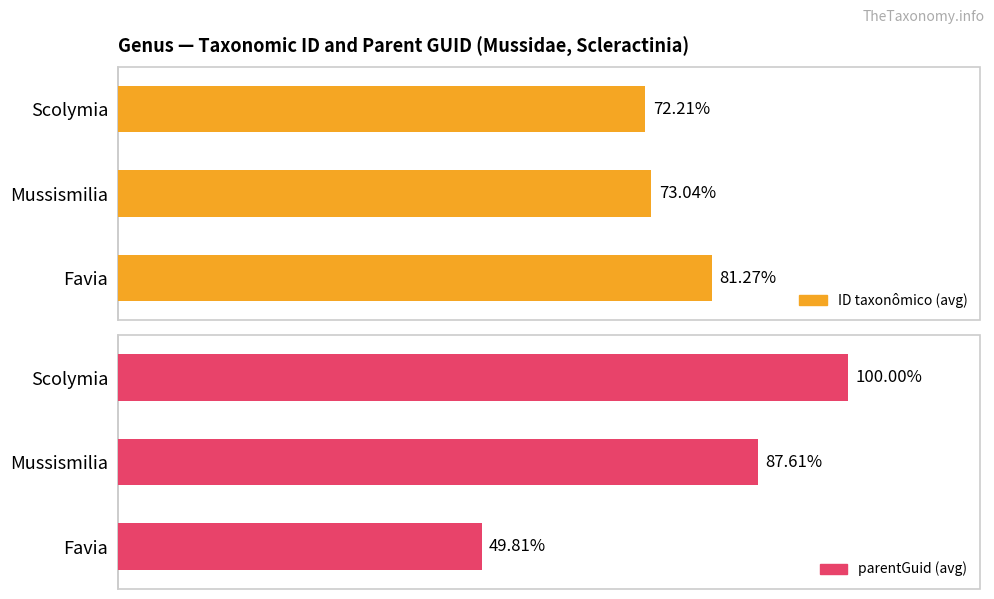

How many groups of bars are there?

3